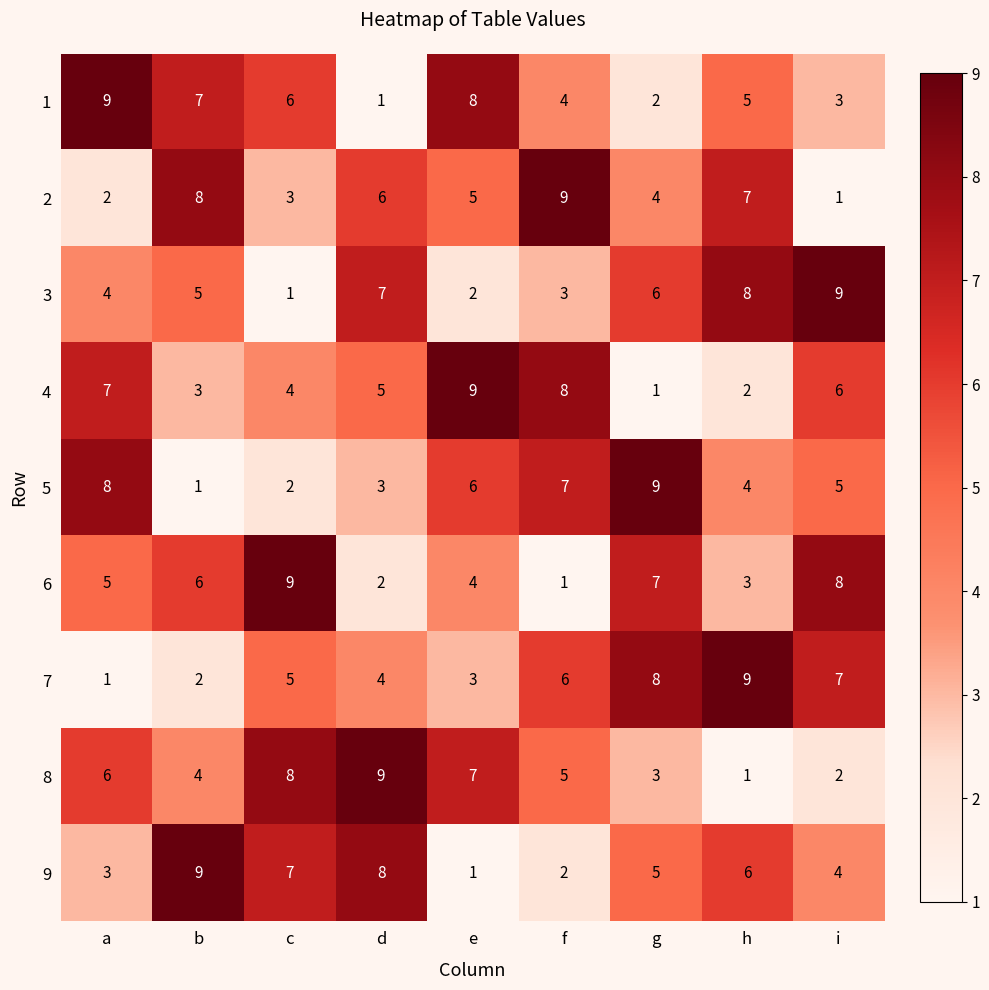

What is the highest value of the 9 series?

9